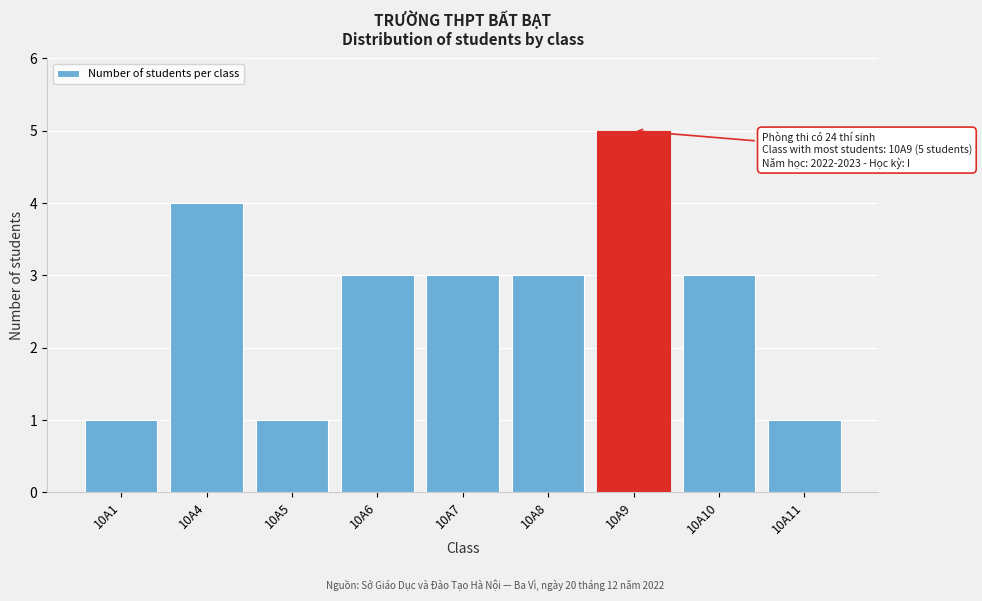

Reading left to right, transcribe all the data shown in this chart.

10A1=1	10A4=4	10A5=1	10A6=3	10A7=3	10A8=3	10A9=5	10A10=3	10A11=1